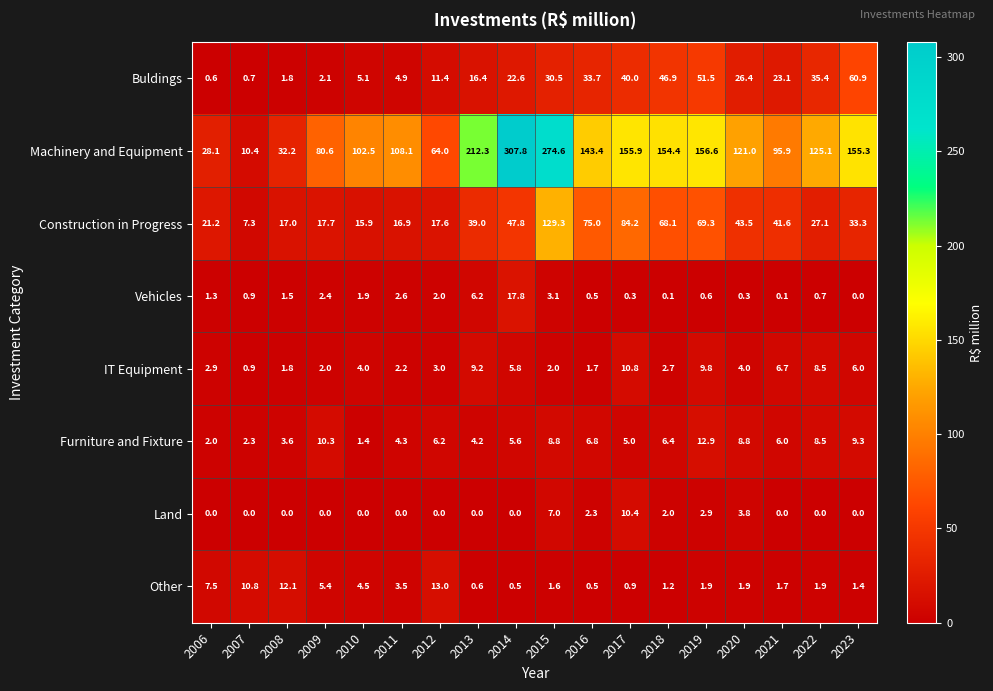

Which series has the largest total across all categories?

Machinery and Equipment